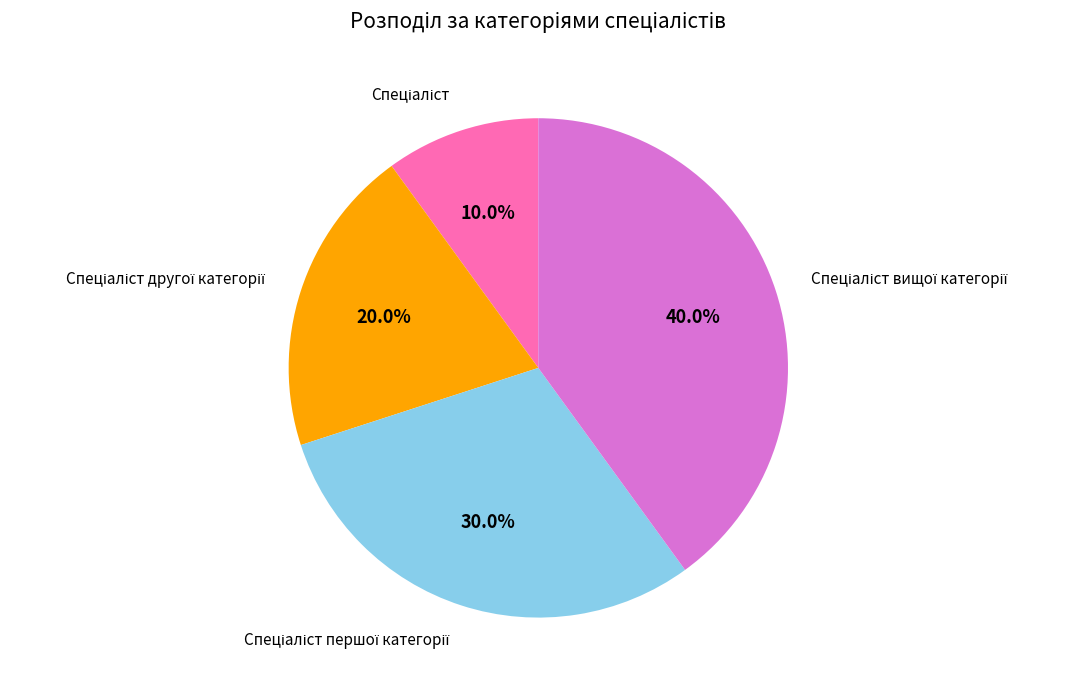

Does any single category account for the majority?

No